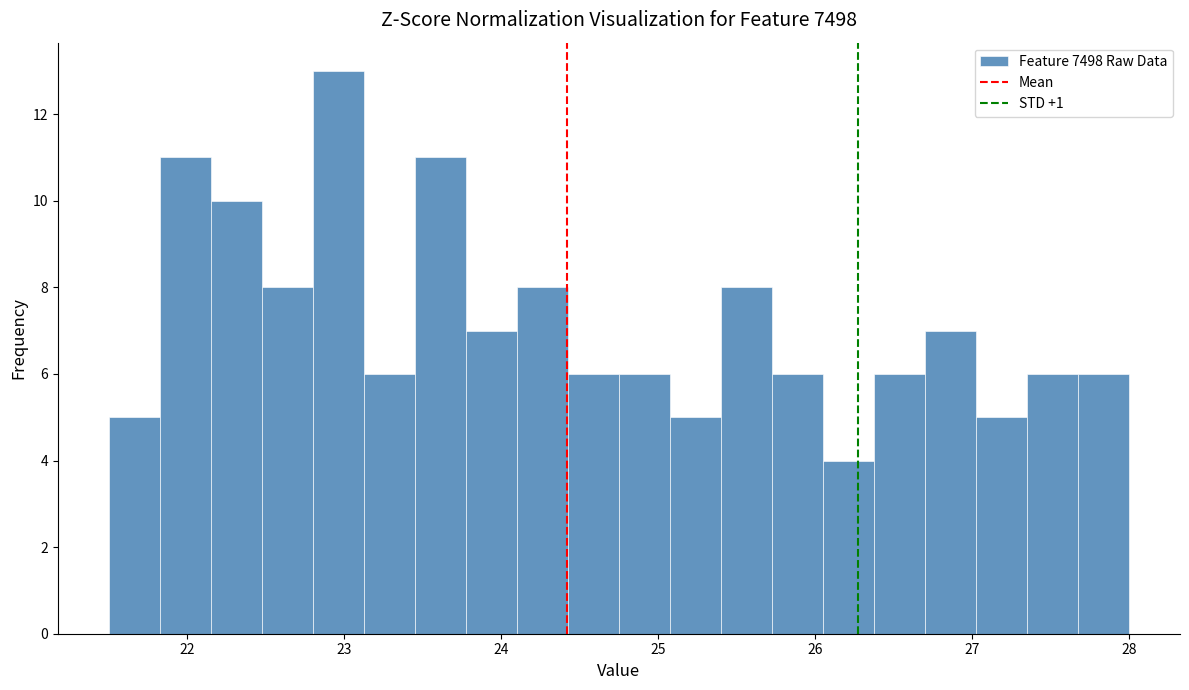

Read against the x-axis, roughly where is the centre of the tallest bar?

23.0